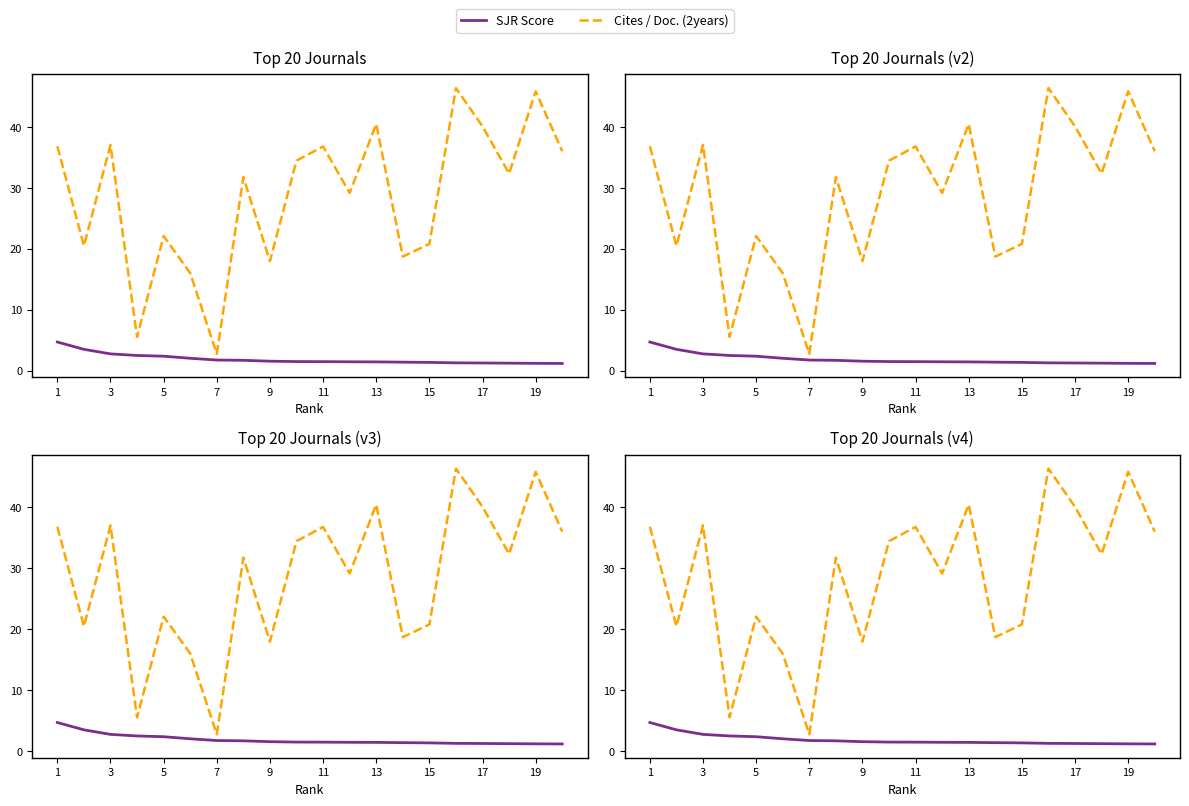

Is this an area chart (filled region under the line)?

No